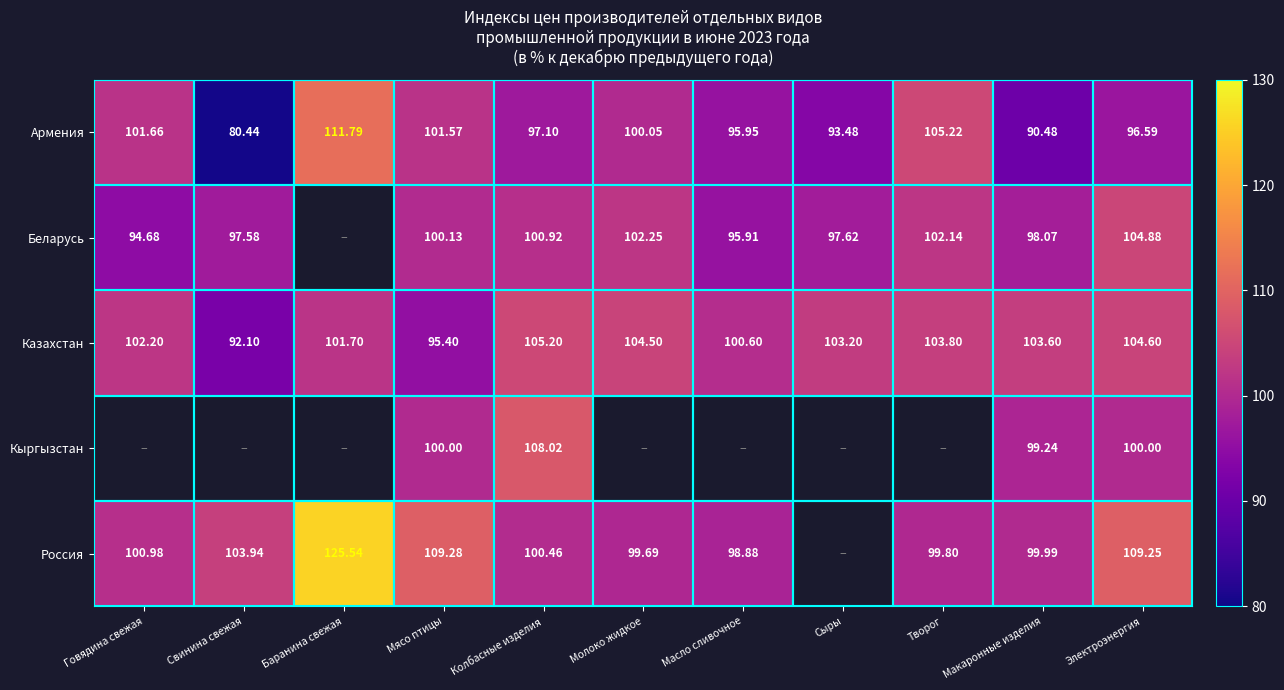

At how many categories does at least one series exceed 101?

10